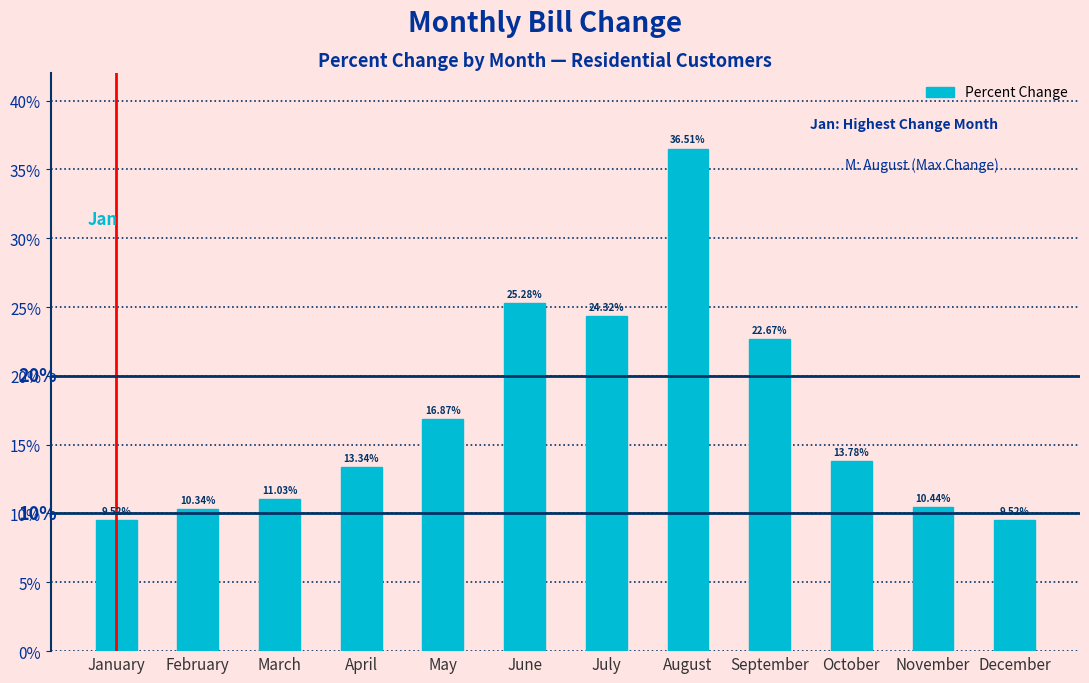

Which label corresponds to the largest value in the chart?

August